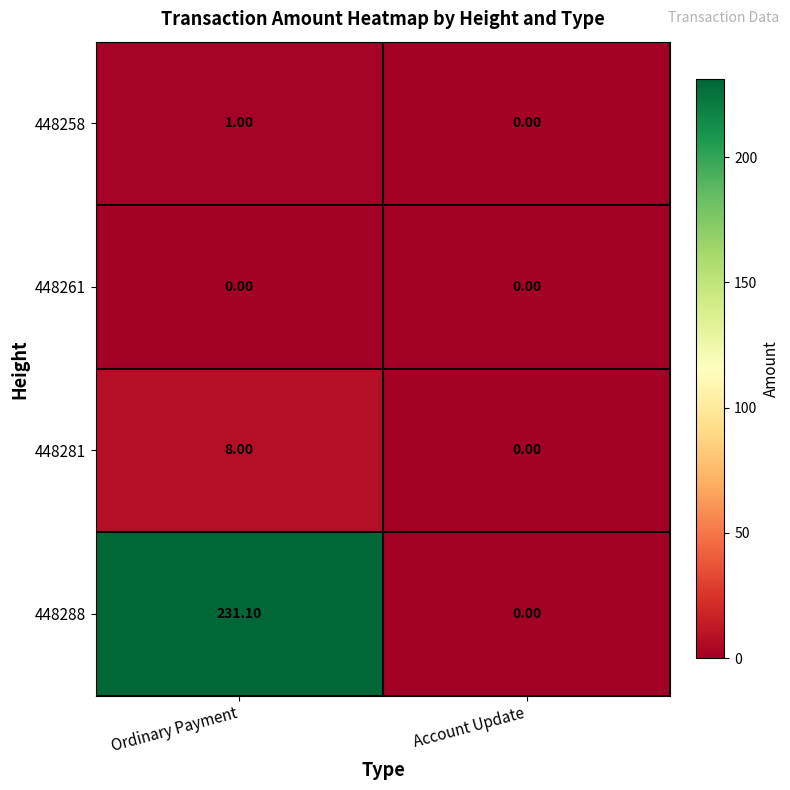

Between Ordinary Payment and Account Update, which series saw the biggest shift?

448288